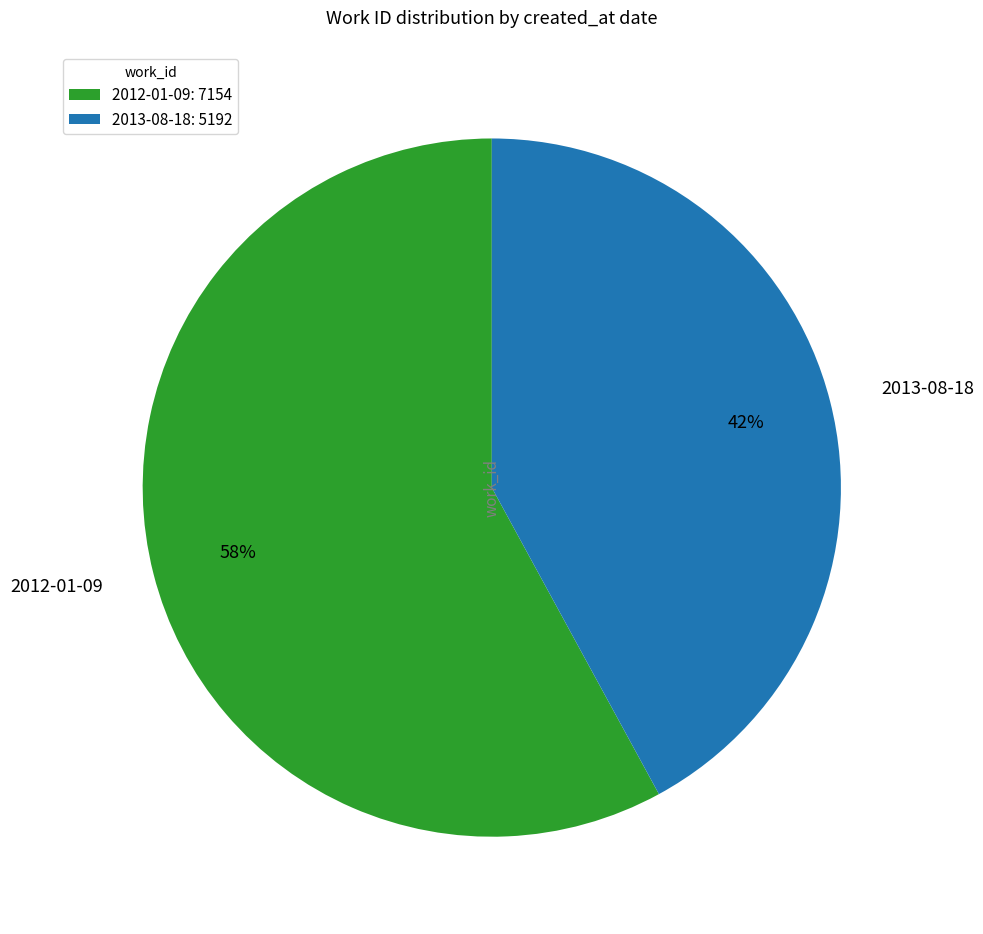

How many slices are in this pie chart?

2